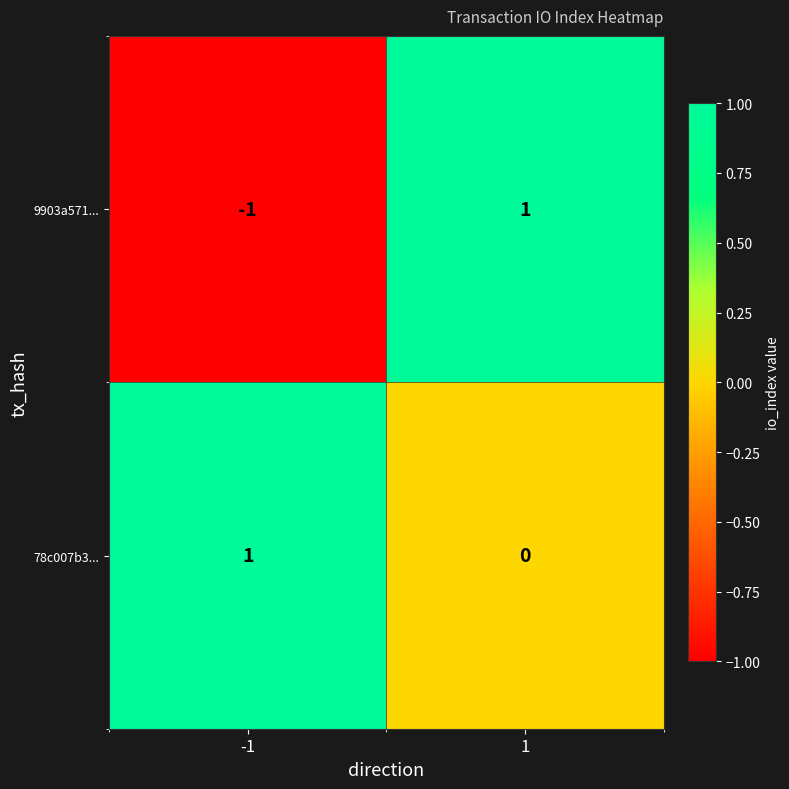

Is the value of 9903a571... at -1 greater than the value of 78c007b3... at 1?

No